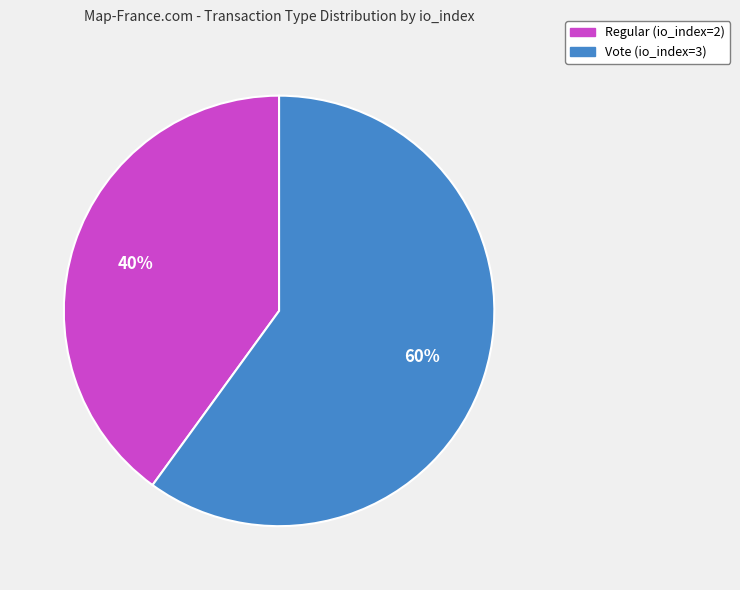

Which has a higher value, Vote (io_index=3) or Regular (io_index=2)?

Vote (io_index=3)